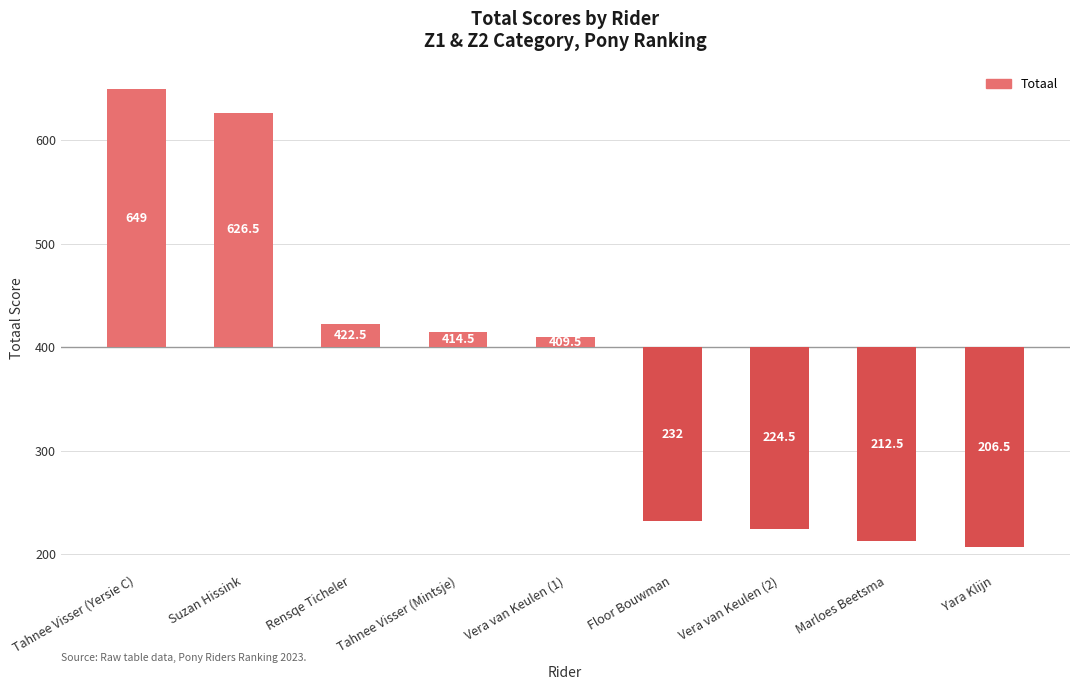

True or false: the data shows -193.5 at Yara Klijn.

True